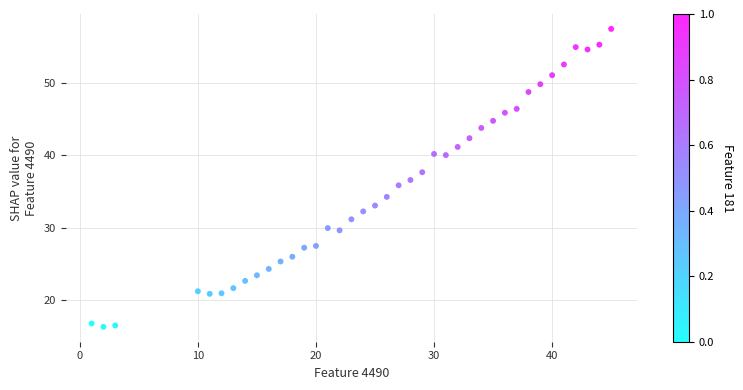

What is the range of X values (max minus min)?

44.0